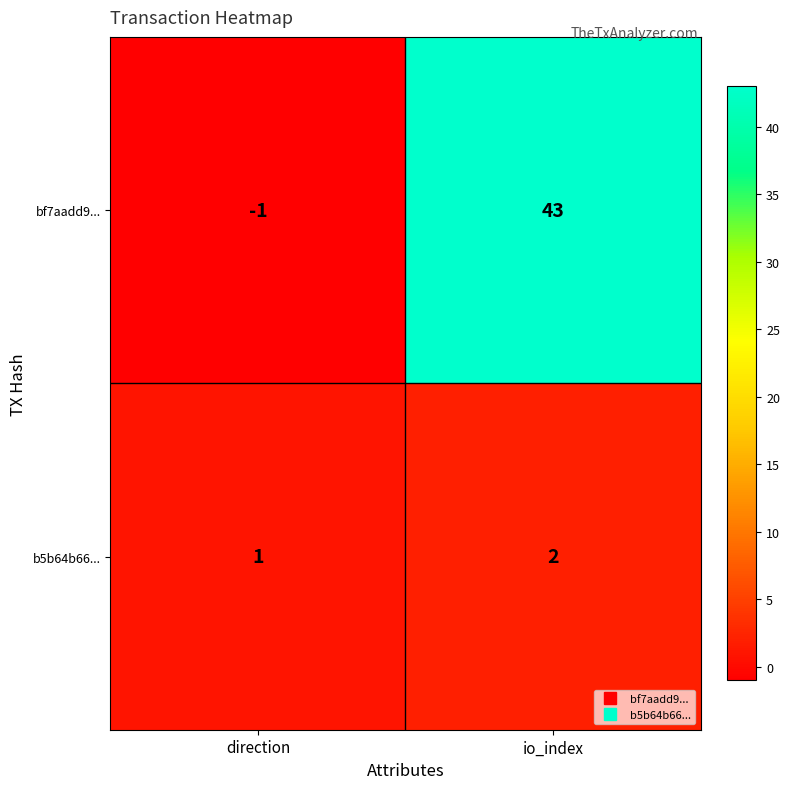

The b5b64b66... series shows 1 at direction. True or false?

True